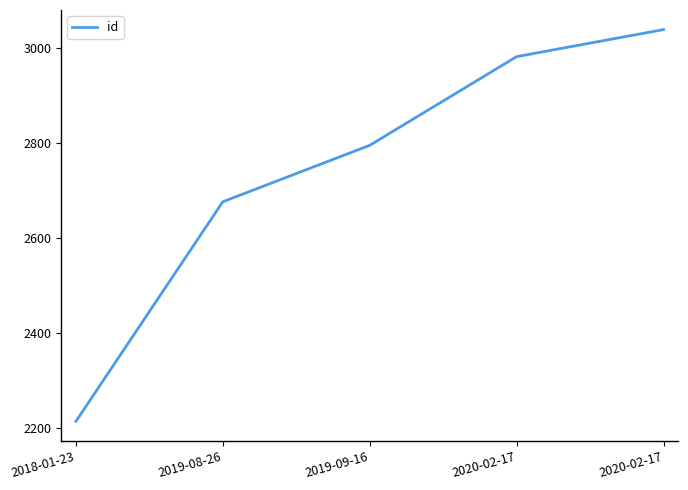

List the labels in order of value, smallest first.

2018-01-23, 2019-08-26, 2019-09-16, 2020-02-17, 2020-02-17